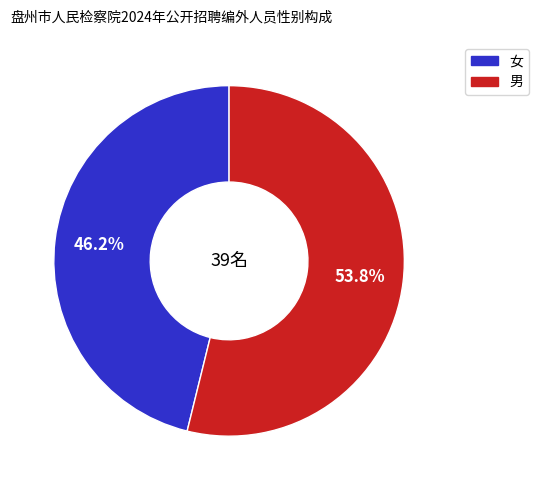

Which has a higher value, 男 or 女?

男